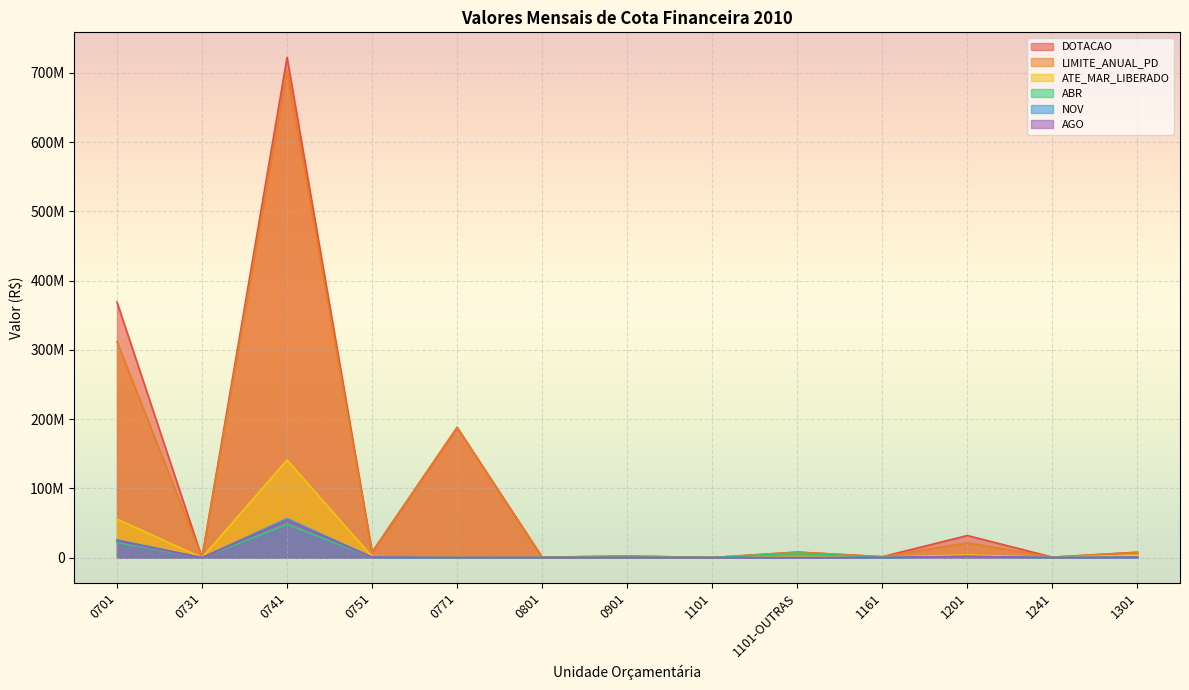

Reading left to right, transcribe all the data shown in this chart.

DOTACAO: 368977363.0	51420.0	722250114.0	7970993.0	188022713.0	610000.0	2320000.0	70000.0	7907053.0	1348111.0	31892332.0	680498.0	7820426.0
LIMITE_ANUAL_PD: 311992133.6	39355.0	702924559.9	7923937.0	188022713.0	440240.3	2320000.0	67340.1	7906571.7	1348111.0	21330297.5	593239.2	7586987.1
ATE_MAR_LIBERADO: 55621689.8	7096.0	140930513.9	1428750.5	0.0	79378.9	418314.9	12142.0	1118635.0	378560.4	3846026.7	108408.3	3660613.1
ABR: 21879597.2	2753.1	47962640.3	554323.1	0.0	30797.2	162296.8	4710.8	6688072.2	94308.0	1492172.0	42060.2	681168.3
NOV: 25646326.1	3227.1	56219751.2	649753.8	0.0	36099.2	190237.4	5521.8	0.0	95725.5	1749060.1	48425.9	382371.9
AGO: 24352052.2	3064.2	53382551.1	616963.2	0.0	34277.4	180636.8	5243.1	0.0	90894.6	1660791.6	45982.1	374873.8